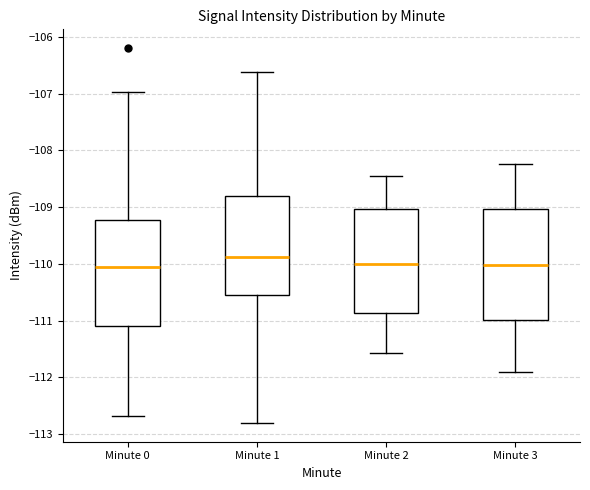

Where does the lower whisker of the box for Minute 1 end on the y-axis? The values are not printed on the chart, so give them approximately, as read against the axis.

-112.8